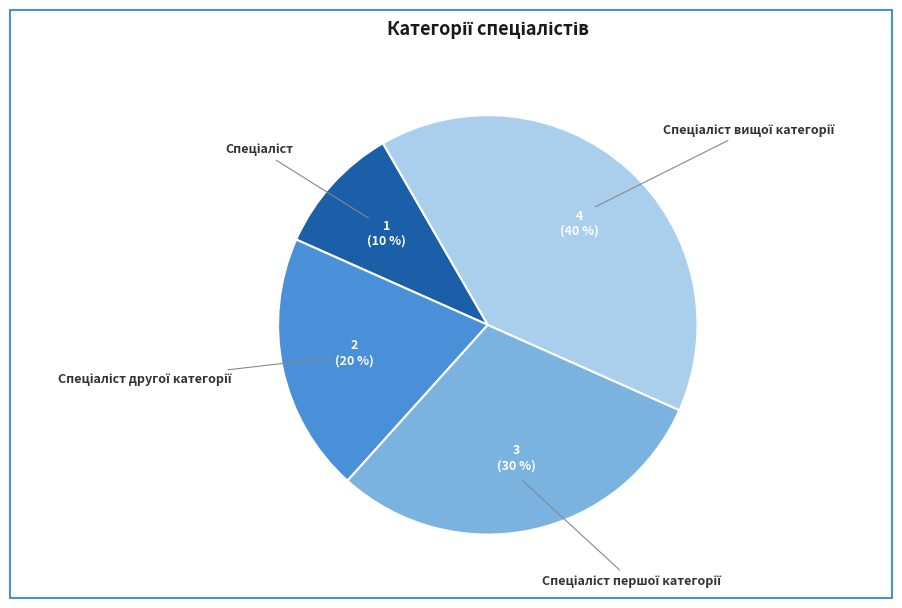

To the nearest percent, what is the difference between the largest and smallest slice percentages?

30%